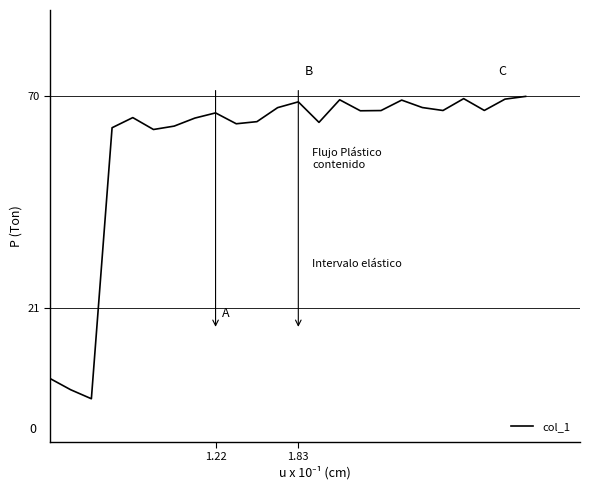

What is the average value?

58.4